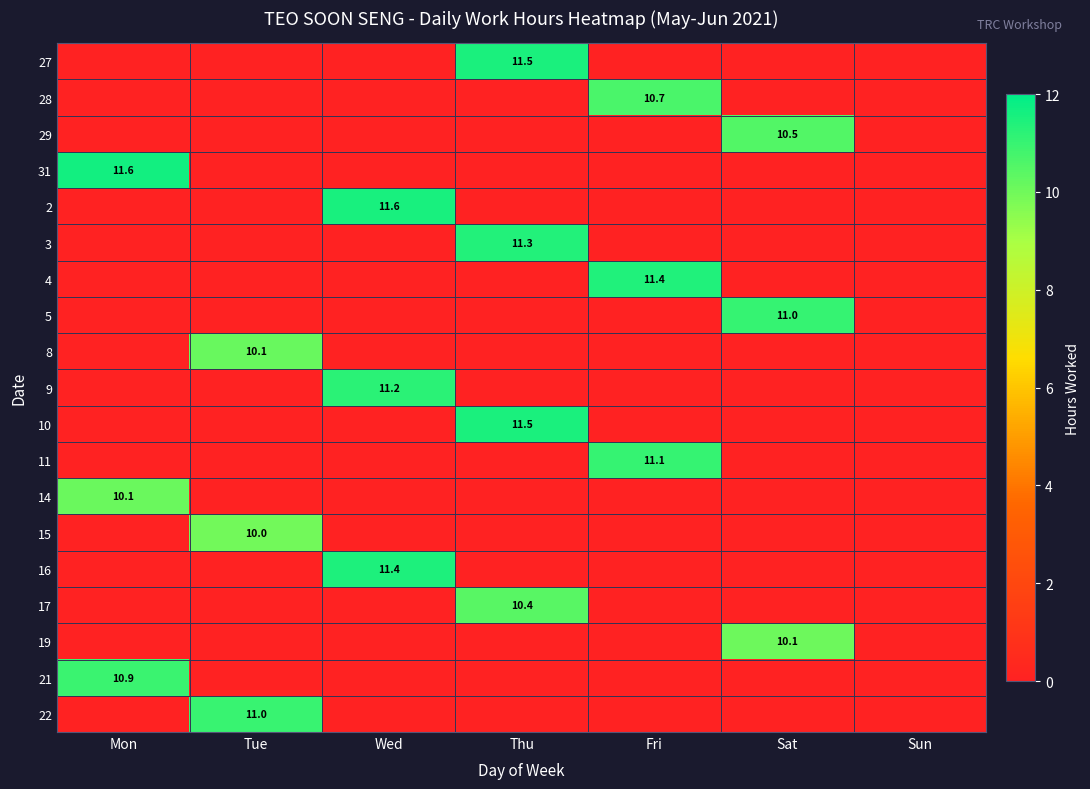

Is the value of 31 at Mon greater than the value of 21 at Mon?

Yes